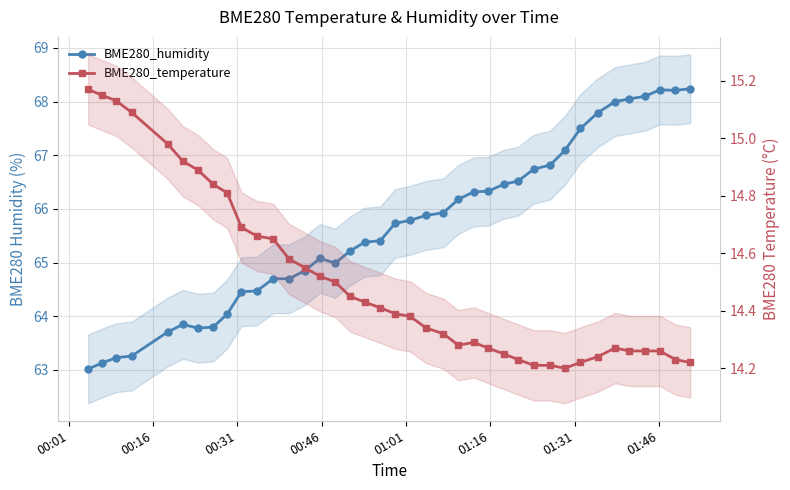

True or false: BME280_temperature and BME280_humidity cross at least once.

False